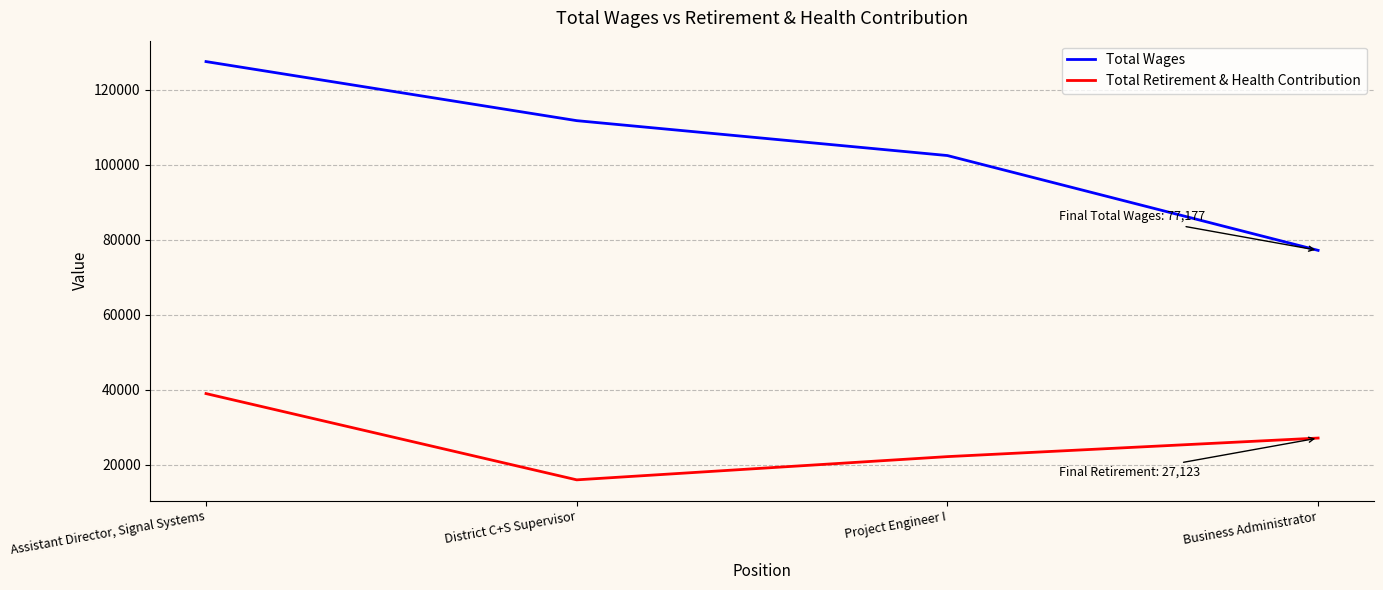

How many lines are shown in the chart?

2